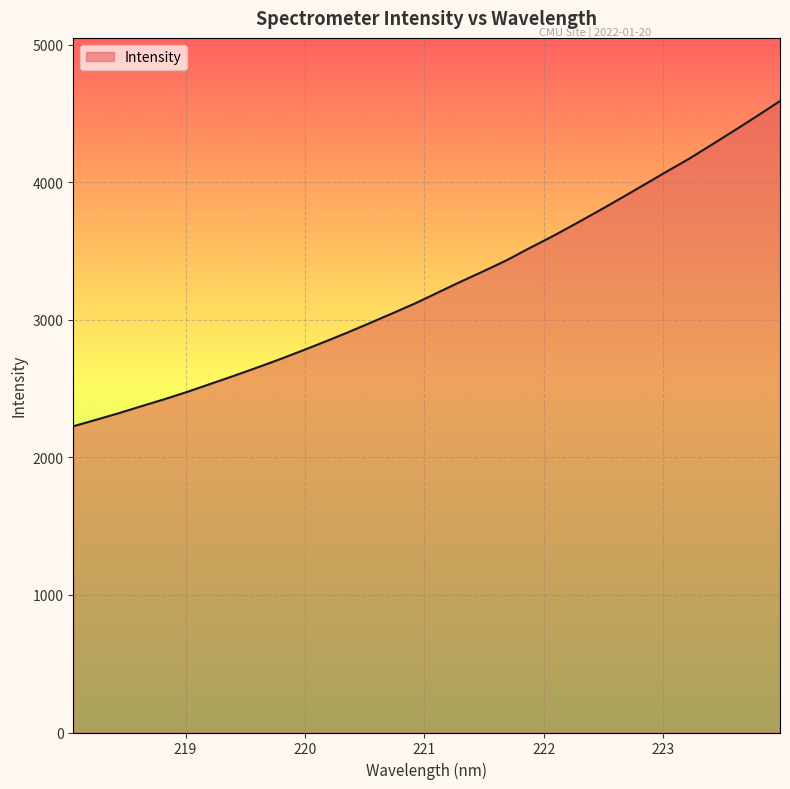

What is the greatest value displayed?

4589.4